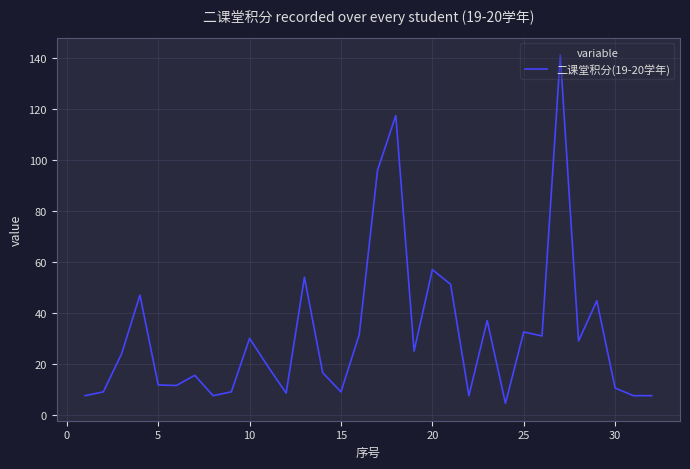

What is the minimum value shown in the chart?

4.5